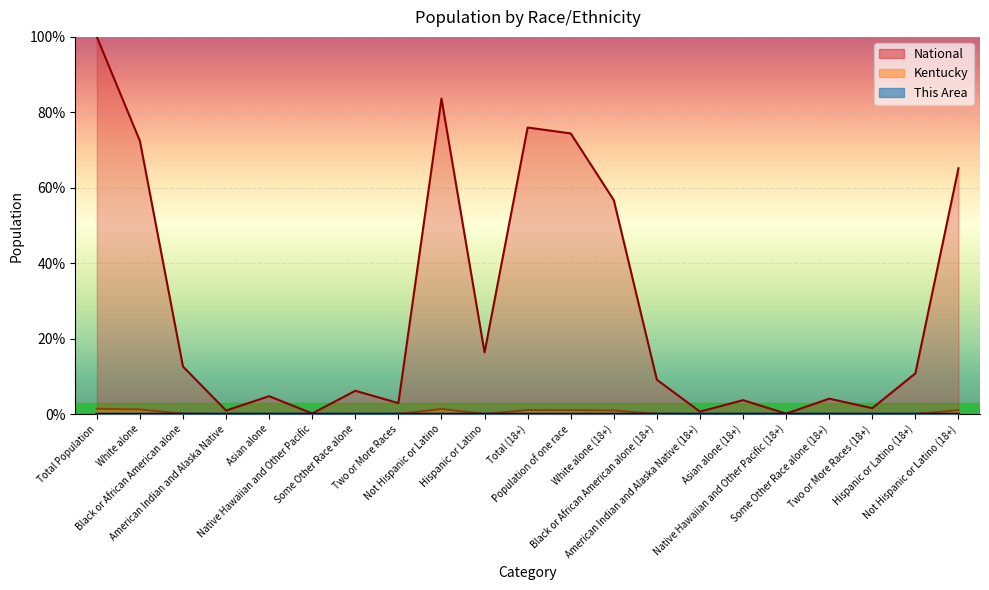

Reading right to left, extract all data points from this chart.

This Area: Not Hispanic or Latino (18+)=0.0	Hispanic or Latino (18+)=0.0	Two or More Races (18+)=0.0	Some Other Race alone (18+)=0.0	Native Hawaiian and Other Pacific (18+)=0.0	Asian alone (18+)=0.0	American Indian and Alaska Native (18+)=0.0	Black or African American alone (18+)=0.0	White alone (18+)=0.0	Population of one race=0.0	Total (18+)=0.0	Hispanic or Latino=0.0	Not Hispanic or Latino=0.0	Two or More Races=0.0	Some Other Race alone=0.0	Native Hawaiian and Other Pacific=0.0	Asian alone=0.0	American Indian and Alaska Native=0.0	Black or African American alone=0.0	White alone=0.0	Total Population=0.0
Kentucky: Not Hispanic or Latino (18+)=1.0	Hispanic or Latino (18+)=0.0	Two or More Races (18+)=0.0	Some Other Race alone (18+)=0.0	Native Hawaiian and Other Pacific (18+)=0.0	Asian alone (18+)=0.0	American Indian and Alaska Native (18+)=0.0	Black or African American alone (18+)=0.1	White alone (18+)=1.0	Population of one race=1.1	Total (18+)=1.1	Hispanic or Latino=0.0	Not Hispanic or Latino=1.4	Two or More Races=0.0	Some Other Race alone=0.0	Native Hawaiian and Other Pacific=0.0	Asian alone=0.0	American Indian and Alaska Native=0.0	Black or African American alone=0.1	White alone=1.2	Total Population=1.4
National: Not Hispanic or Latino (18+)=65.2	Hispanic or Latino (18+)=10.8	Two or More Races (18+)=1.6	Some Other Race alone (18+)=4.1	Native Hawaiian and Other Pacific (18+)=0.1	Asian alone (18+)=3.7	American Indian and Alaska Native (18+)=0.7	Black or African American alone (18+)=9.1	White alone (18+)=56.7	Population of one race=74.4	Total (18+)=76.0	Hispanic or Latino=16.3	Not Hispanic or Latino=83.7	Two or More Races=2.9	Some Other Race alone=6.2	Native Hawaiian and Other Pacific=0.2	Asian alone=4.8	American Indian and Alaska Native=0.9	Black or African American alone=12.6	White alone=72.4	Total Population=100.0